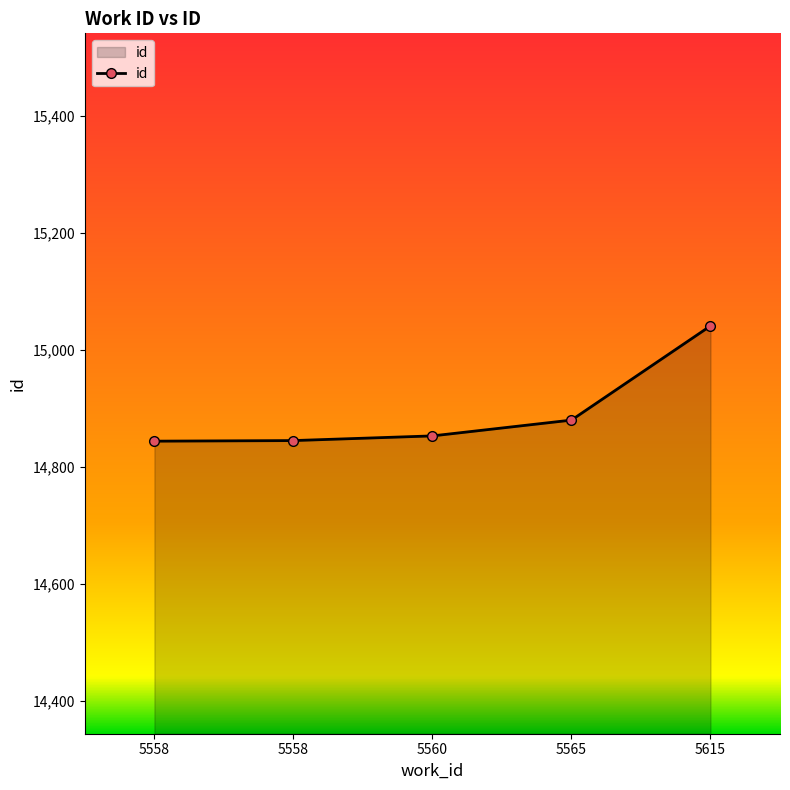

Reading left to right, what are all the values shown in this chart?

5558=14844	5558=14845	5560=14853	5565=14880	5615=15041